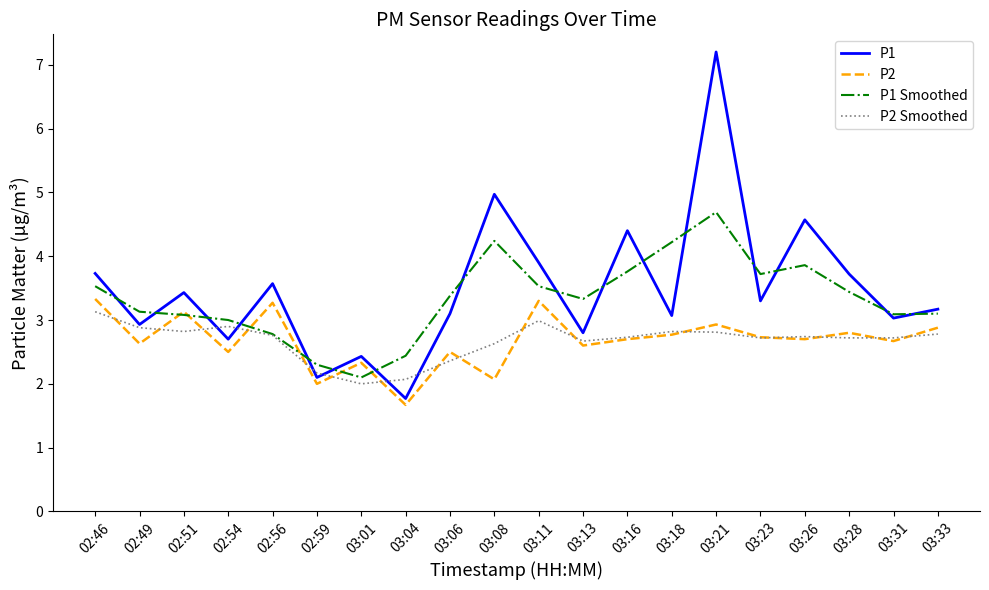

What is the difference between the highest and lowest values at 03:11?

0.9